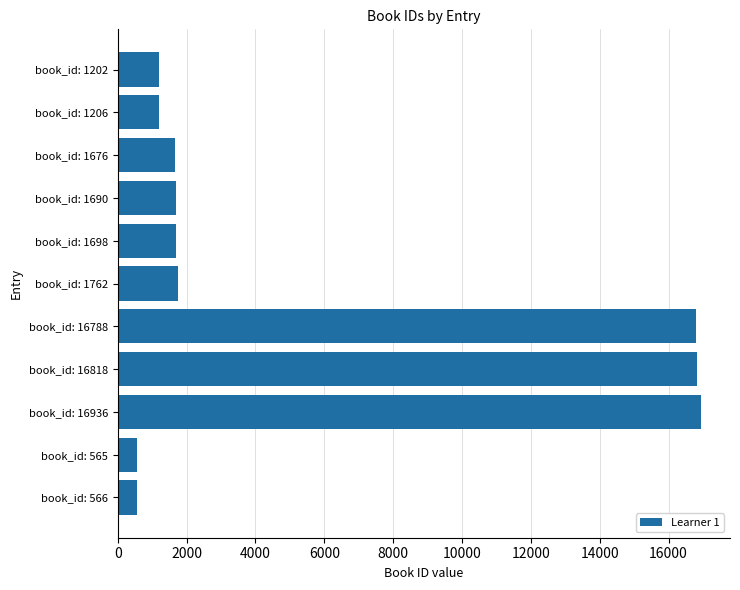

What is the greatest value displayed?

16936